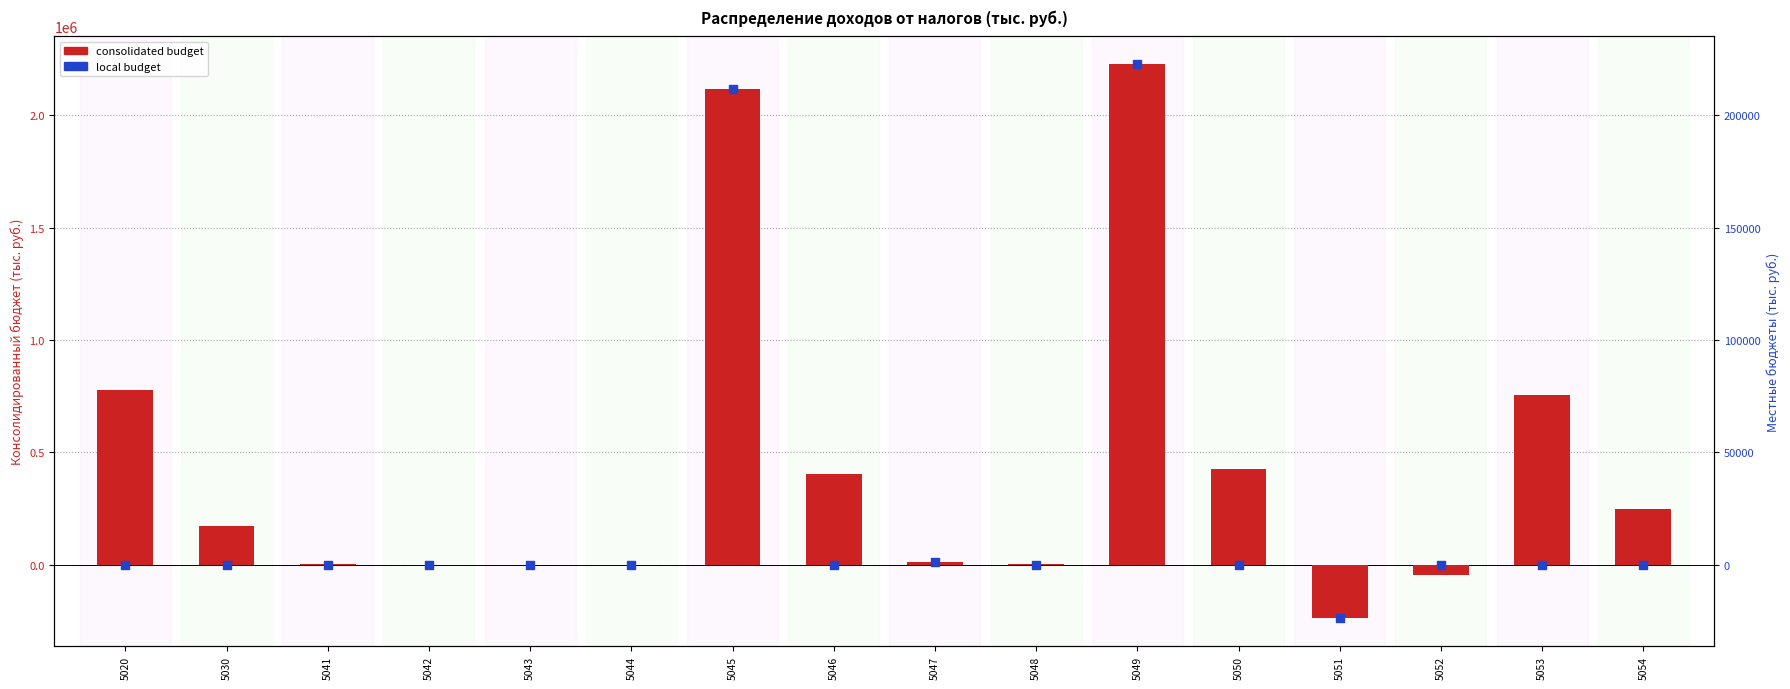

At which category is the sum across all series the highest?

5049